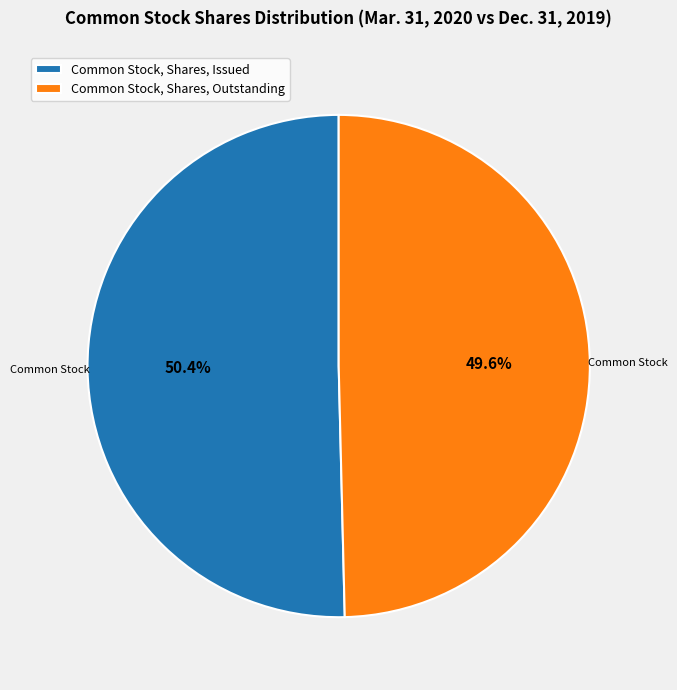

Count the number of slices in the pie.

2